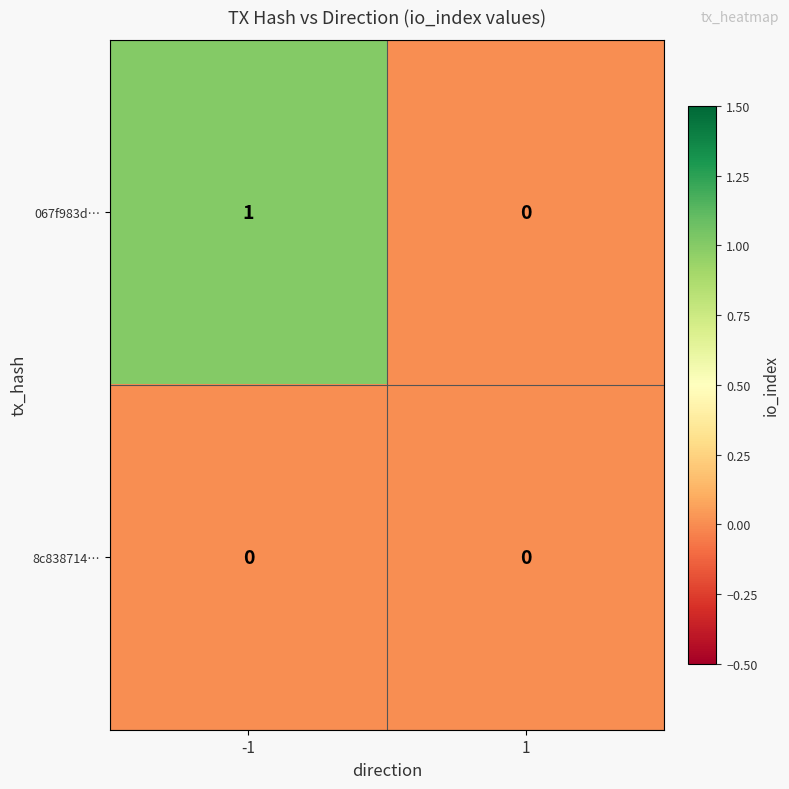

What is the total value across all series at -1?

1